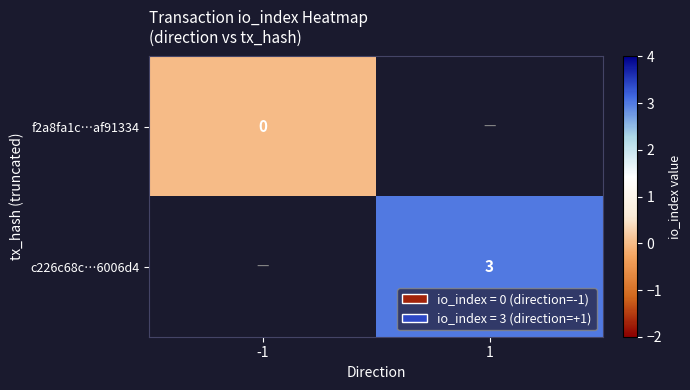

Which label corresponds to the largest value in the chart?

1